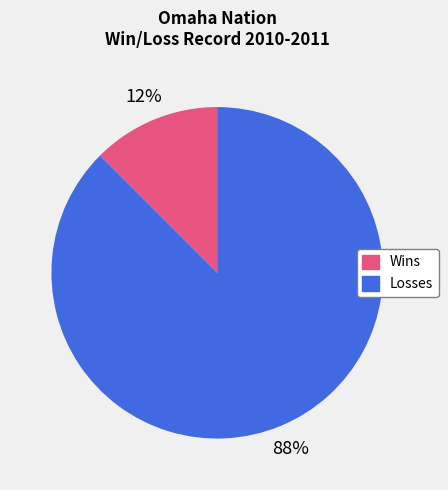

Do Wins and Losses together represent more than half of the pie?

Yes